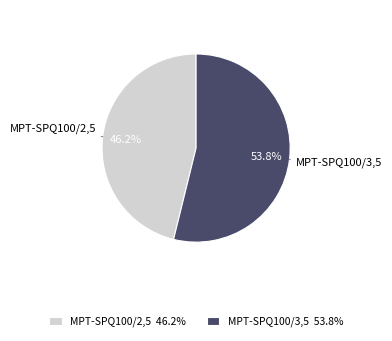

Which slice is the smallest?

MPT-SPQ100/2,5